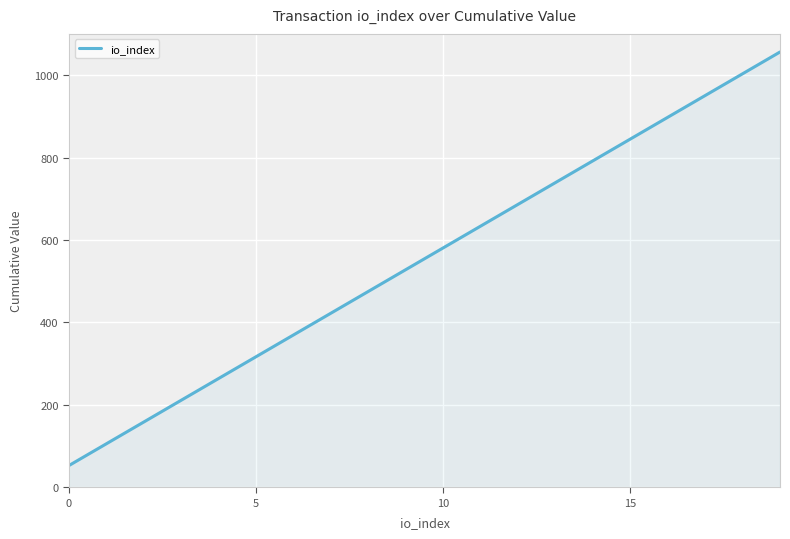

What is the difference between the maximum and minimum values?

1003.2